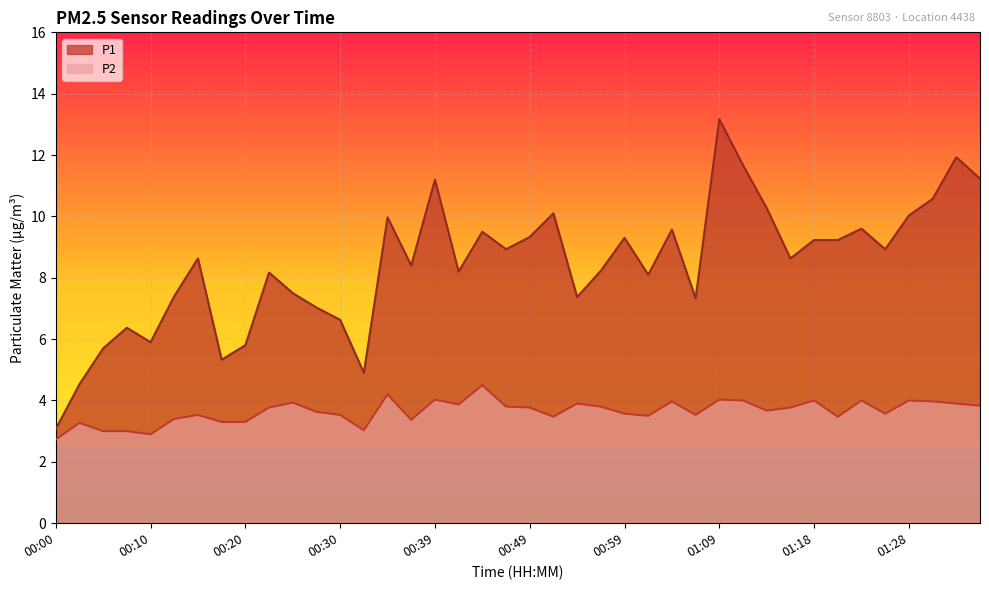

True or false: P2 and P1 intersect in this chart.

False